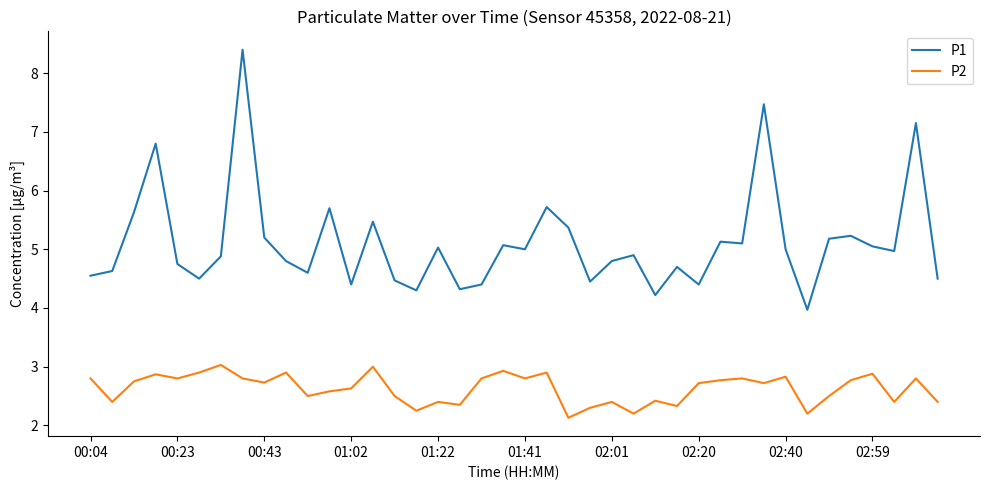

Which series has the widest spread of values?

P1